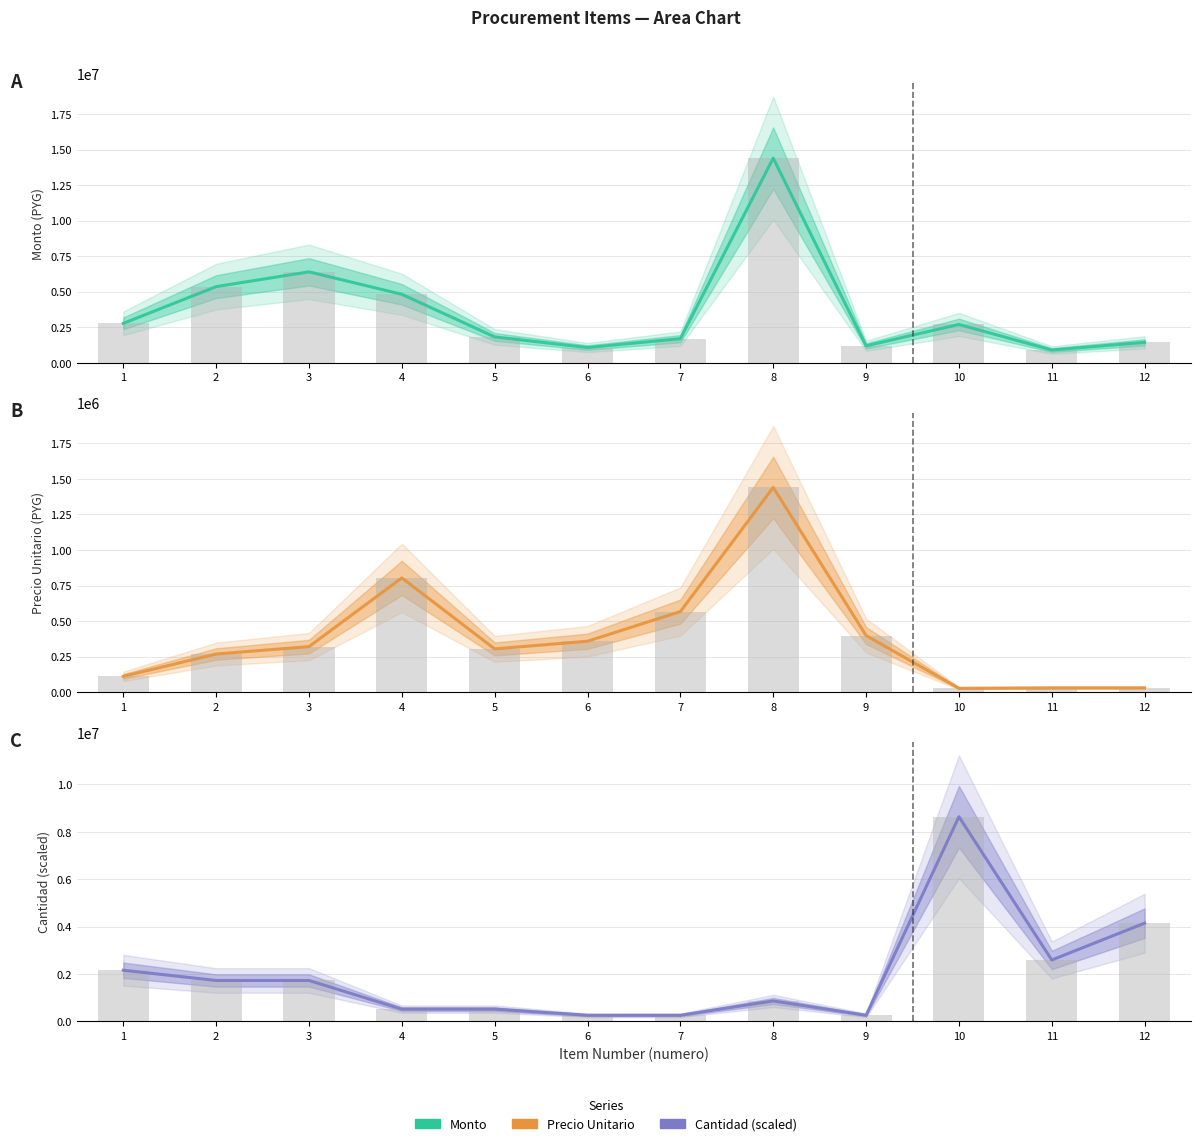

Reading right to left, what are all the values shown in this chart?

monto: 1440000	900000	2700000	1194000	14400000	1699500	1074000	1824000	4821000	6400000	5360000	2775000
monto bars: 1440000	900000	2700000	1194000	14400000	1699500	1074000	1824000	4821000	6400000	5360000	2775000
precio_unitario: 30000	30000	27000	398000	1440000	566500	358000	304000	803500	320000	268000	111000
precio_unitario bars: 30000	30000	27000	398000	1440000	566500	358000	304000	803500	320000	268000	111000
cantidad: 4147200	2592000	8640000	259200	864000	259200	259200	518400	518400	1728000	1728000	2160000
cantidad bars: 4147200	2592000	8640000	259200	864000	259200	259200	518400	518400	1728000	1728000	2160000